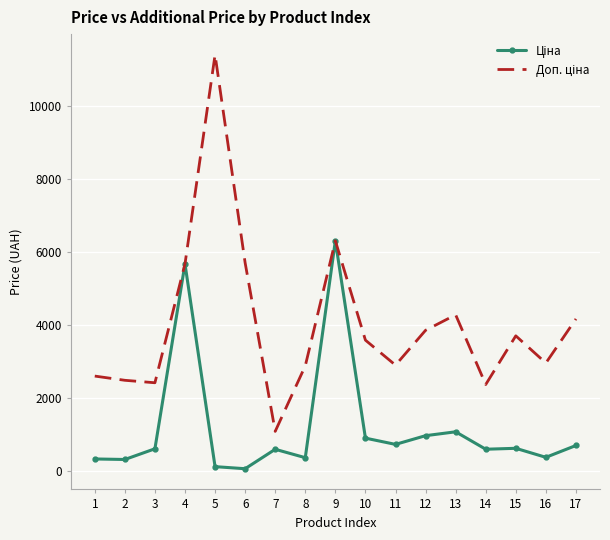

At which category is the sum across all series the highest?

9